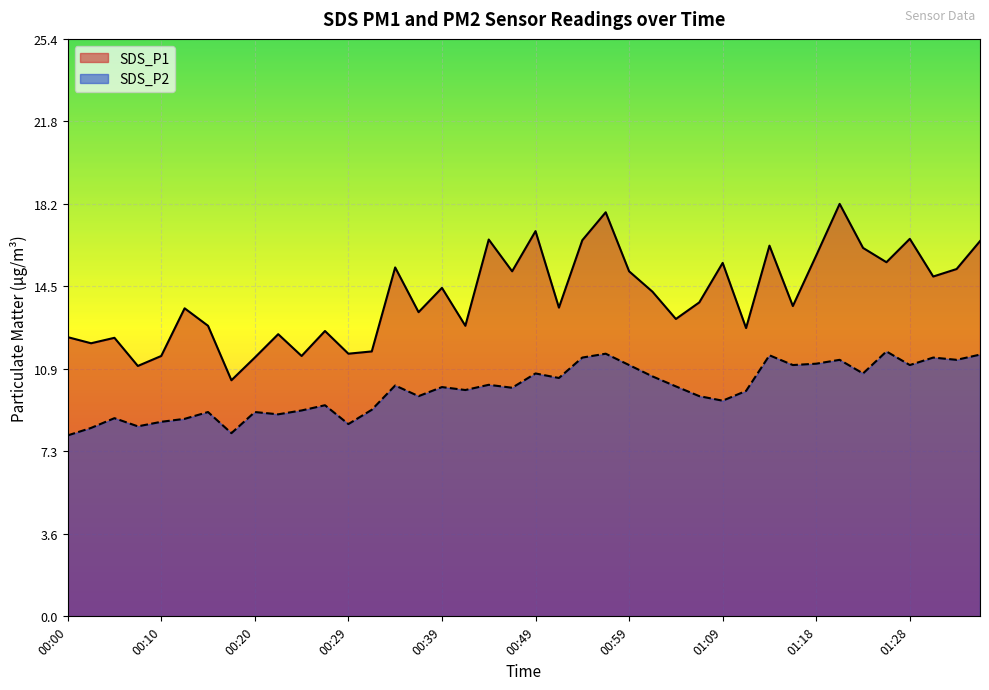

True or false: SDS_P2 and SDS_P1 cross at least once.

False